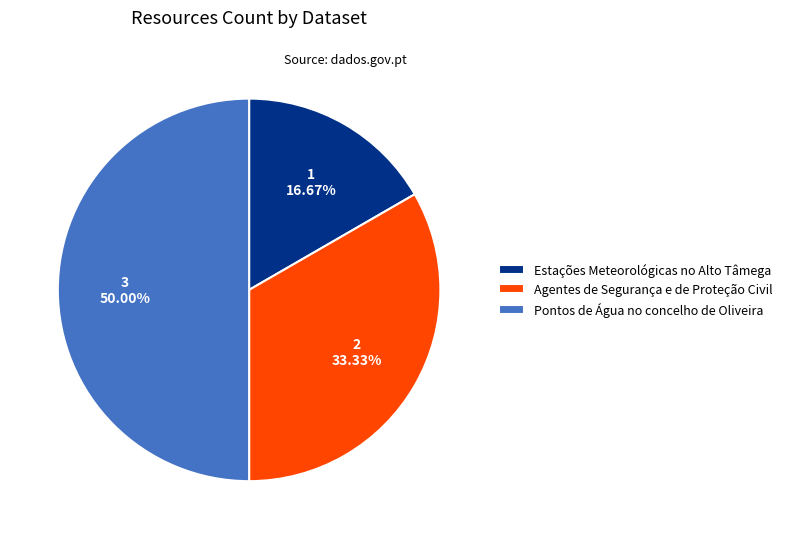

How many segments does this pie chart have?

3